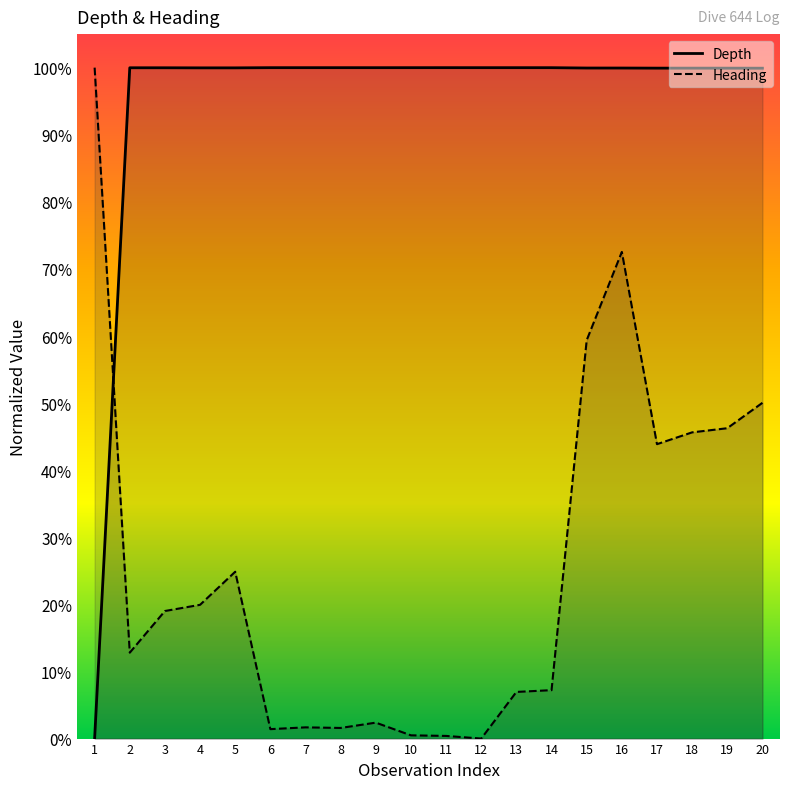

Count the number of data series in this chart.

2